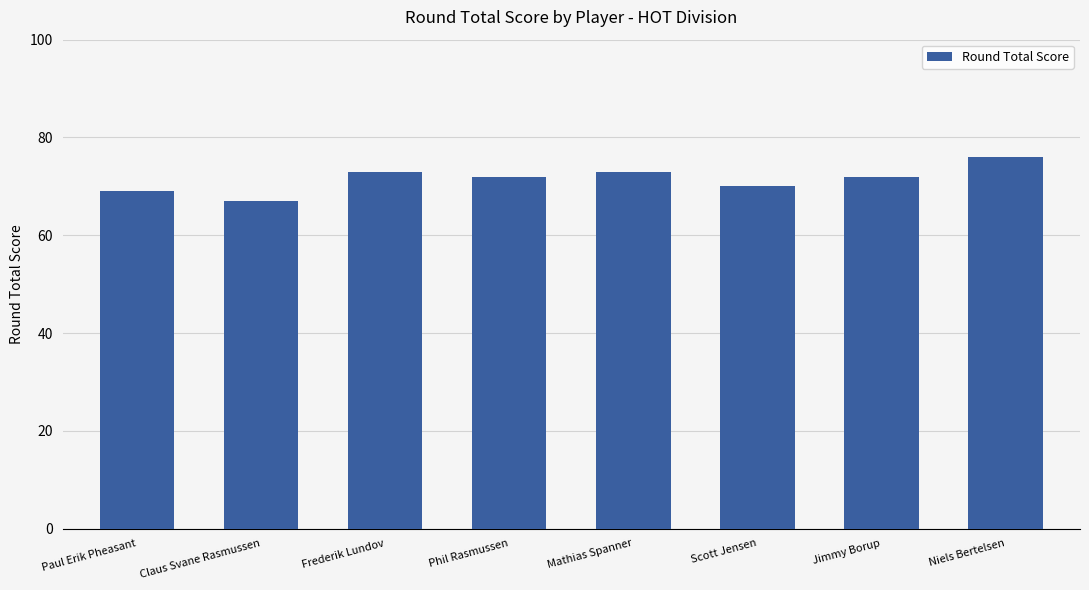

Are the bars grouped side by side (vs. stacked)?

No